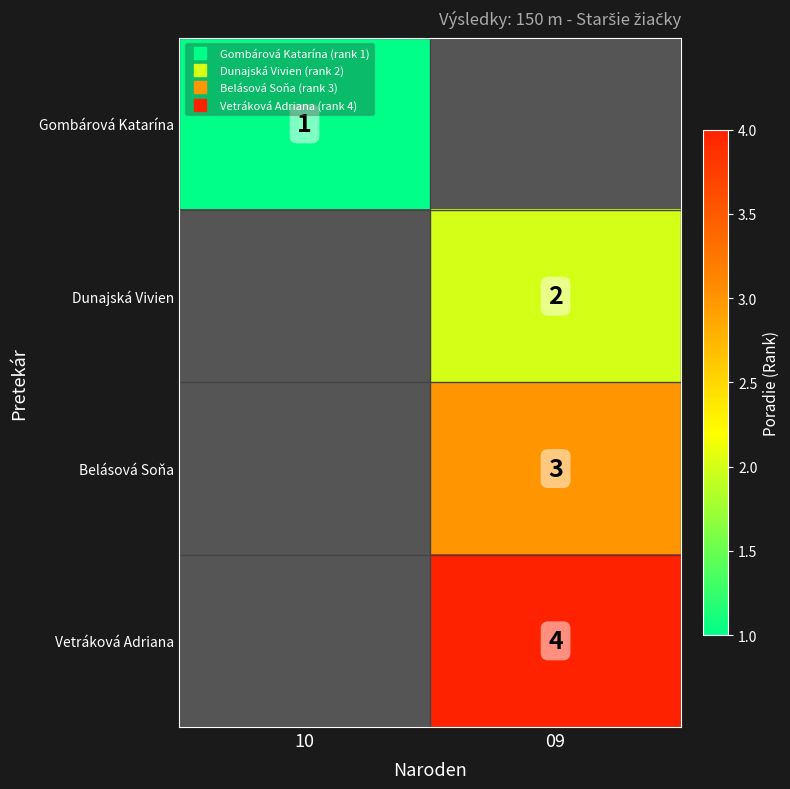

Which category has the lowest value across all series?

10